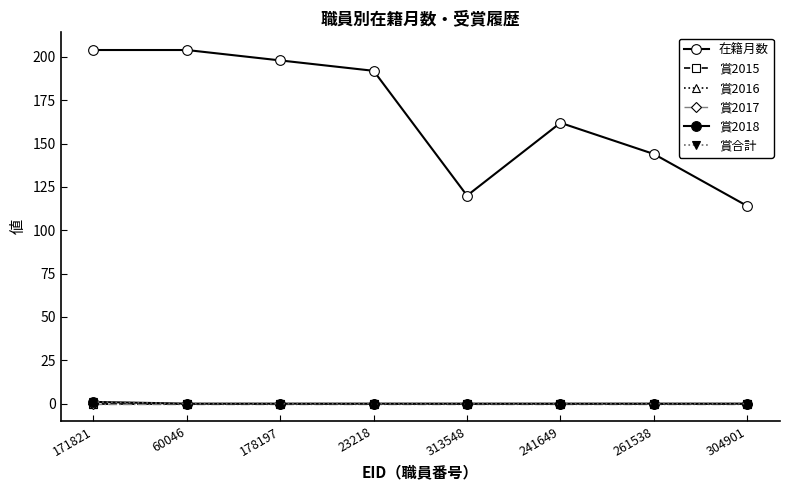

True or false: 賞2015 and 賞2017 cross at least once.

False